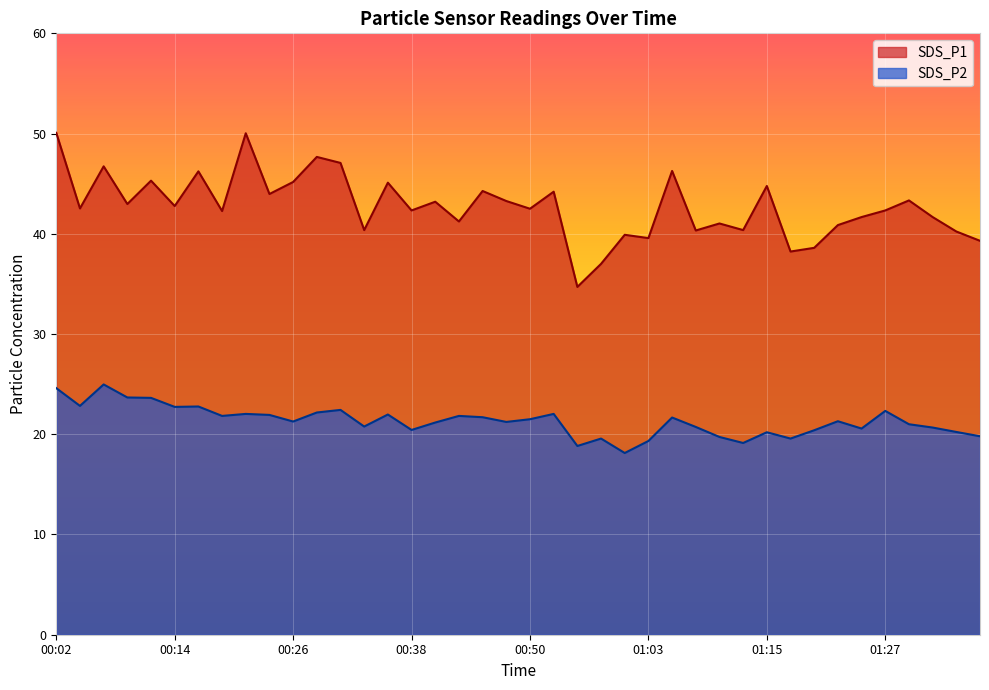

What is the difference between the highest and lowest values at 00:43?

19.4